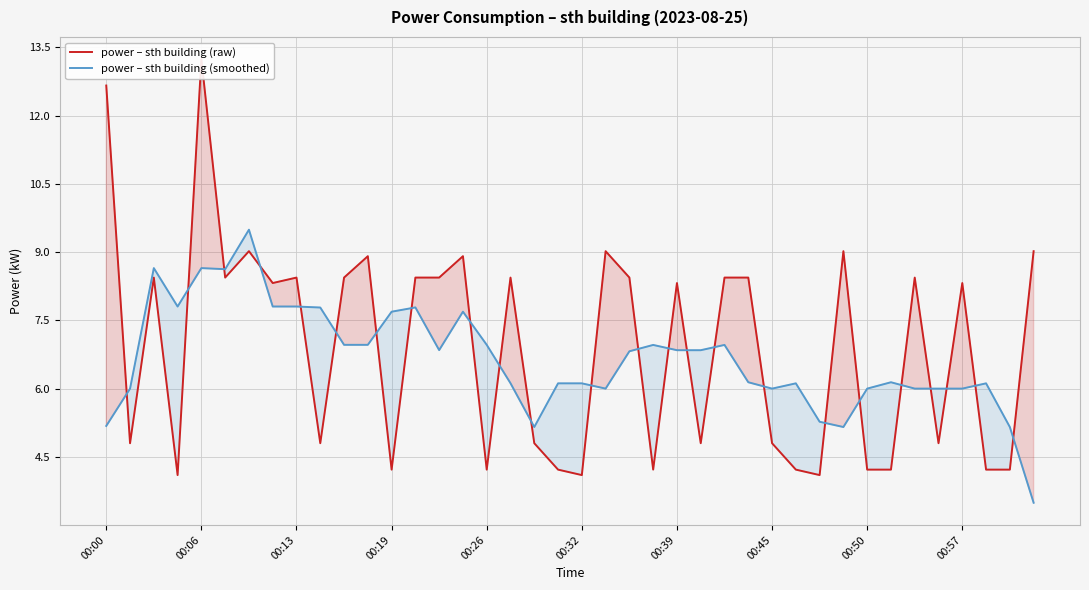

True or false: power – sth building (smoothed) and power – sth building (raw) intersect in this chart.

True